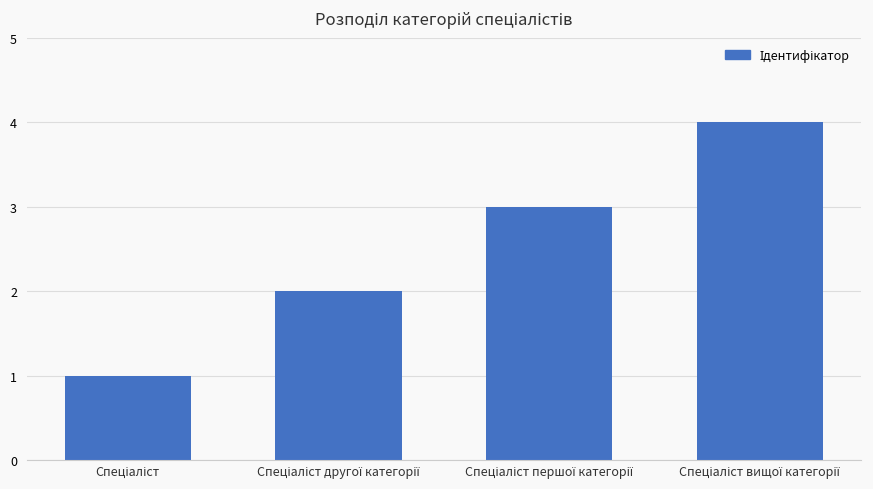

What is the maximum value shown in the chart?

4